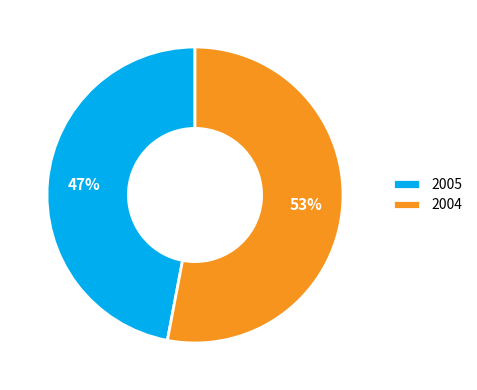

How many segments does this pie chart have?

2